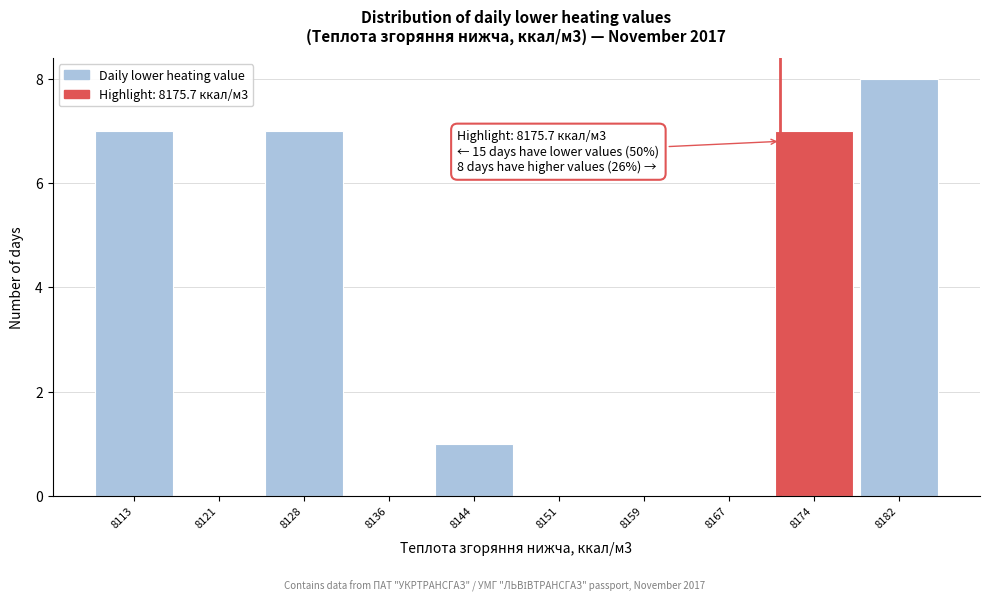

Reading left to right, extract all data points from this chart.

8113=7	8121=0	8128=7	8136=0	8144=1	8151=0	8159=0	8167=0	8174=7	8182=8